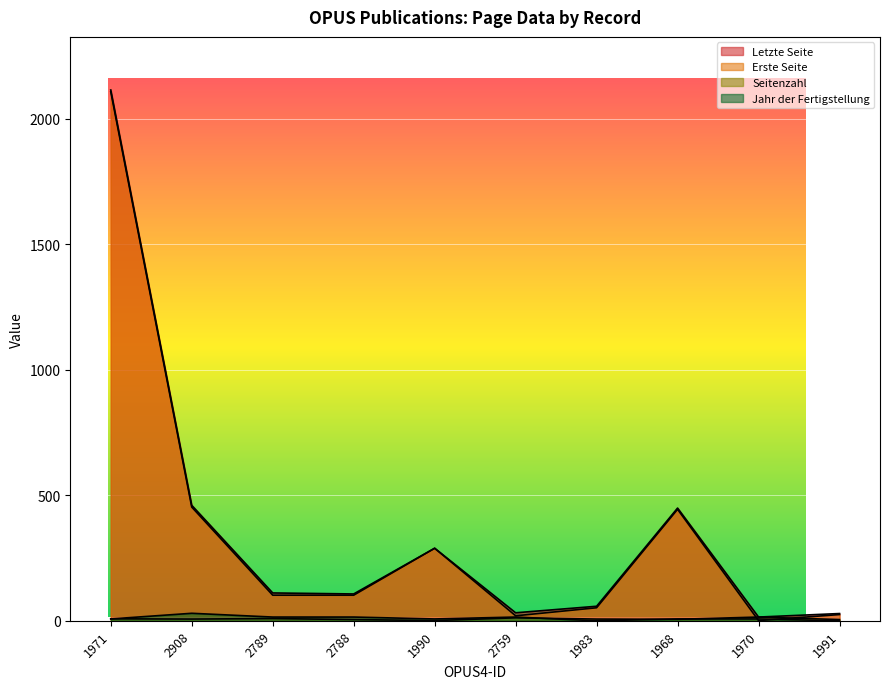

What is the greatest value displayed?

2114.0